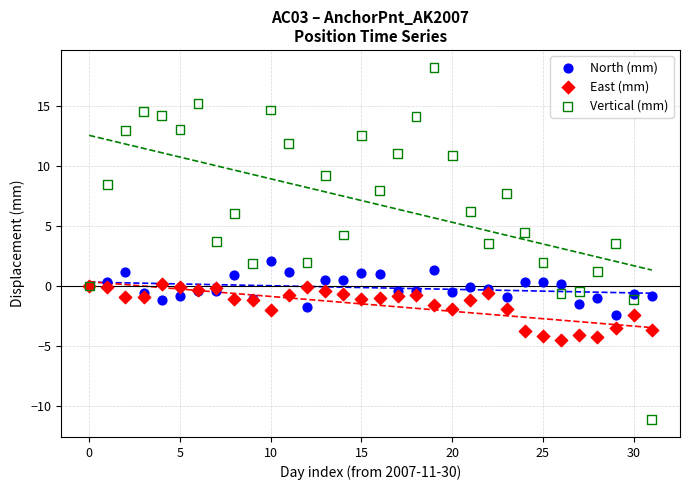

Which series reaches the minimum Y coordinate?

Vertical (mm)